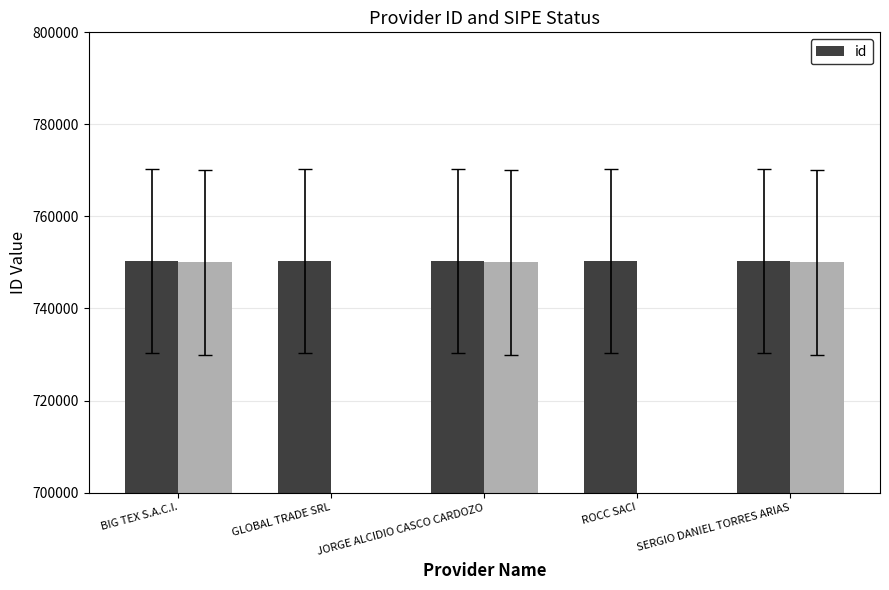

Where does the data first go above 750395?

BIG TEX S.A.C.I.